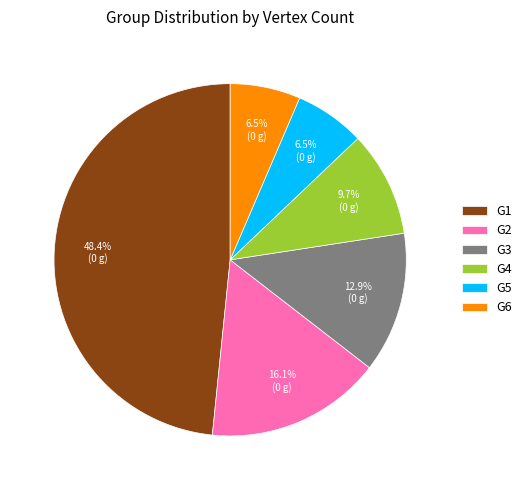

True or false: G1 accounts for 59% of the total.

False